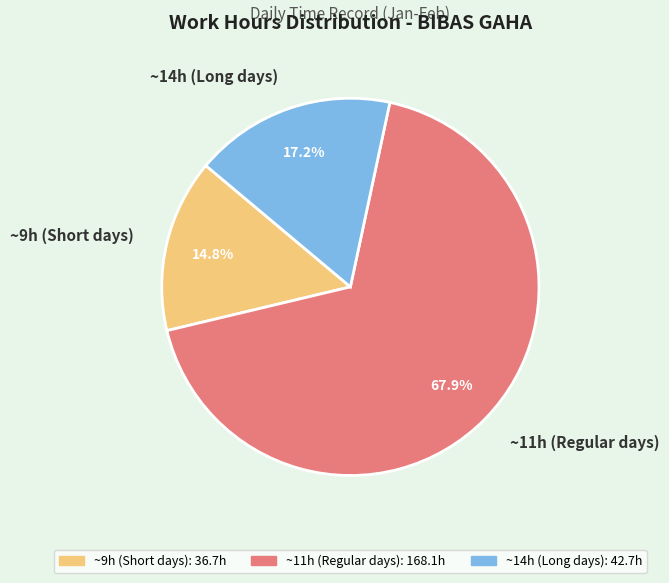

Does any single category account for the majority?

Yes